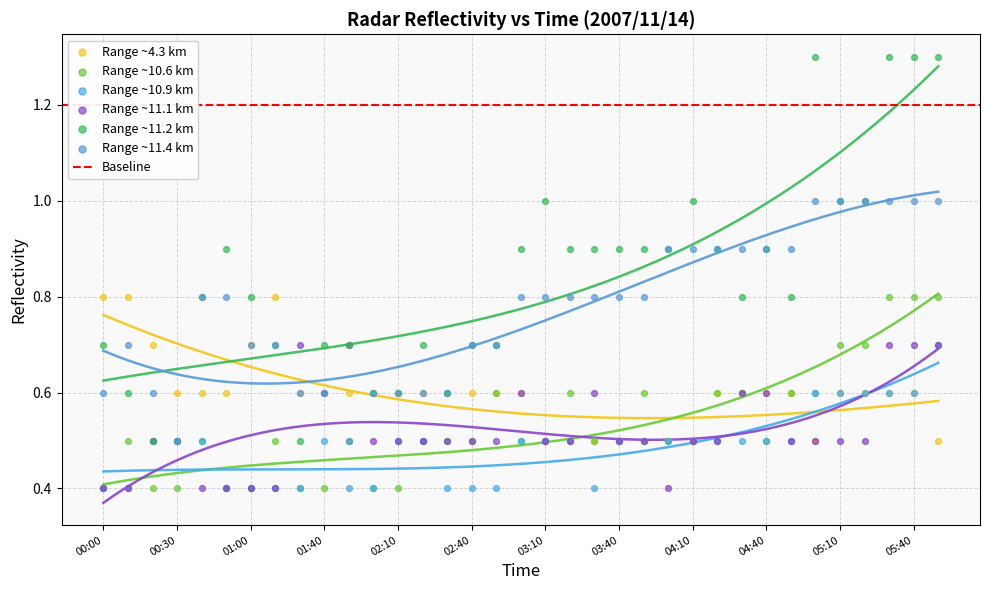

At how many categories does at least one series exceed 0?

35